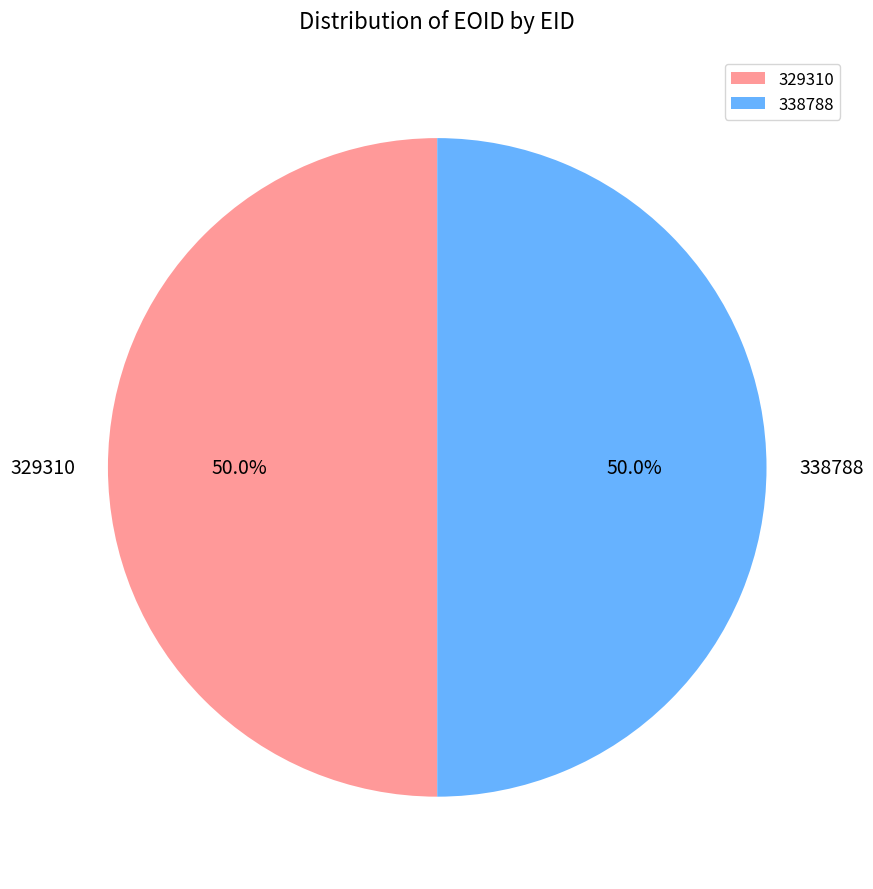

To the nearest percent, what is the combined percentage of 329310 and 338788?

100%